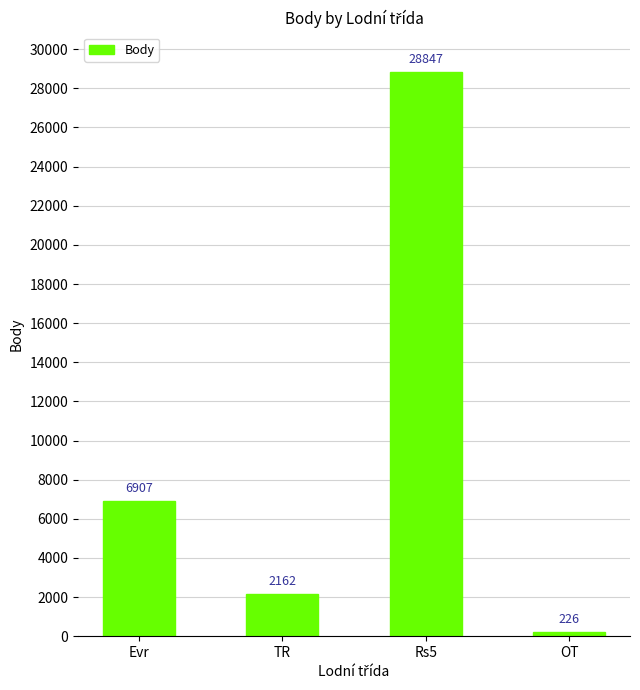

At which category does the chart reach its minimum across all series?

OT